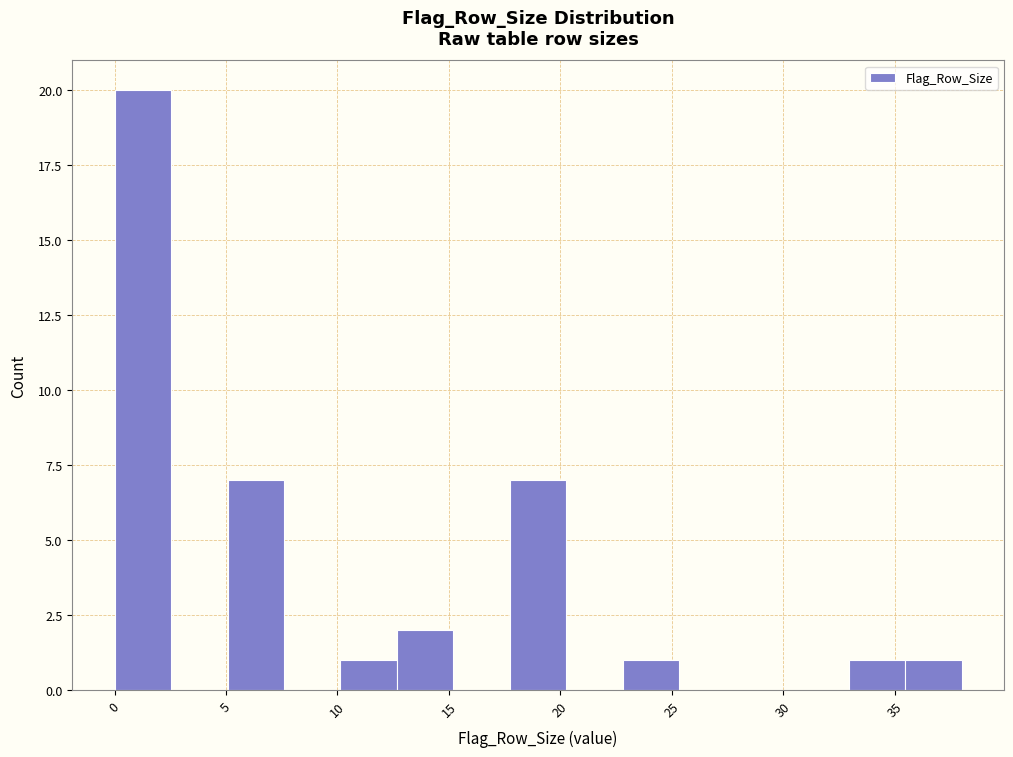

Reading left to right, list every bar in this chart as the range it spans on the x-axis followed by its height. Neither the bar edges nor the heights are printed on the chart, so give them approximately, as read against the axes.

0.0 to 2.5: 20
2.5 to 5.0: 0
5.0 to 7.5: 7
7.5 to 10.0: 0
10.0 to 12.5: 1
12.5 to 15.0: 2
15.0 to 17.5: 0
17.5 to 20.5: 7
20.5 to 23.0: 0
23.0 to 25.5: 1
25.5 to 28.0: 0
28.0 to 30.5: 0
30.5 to 33.0: 0
33.0 to 35.5: 1
35.5 to 38.0: 1